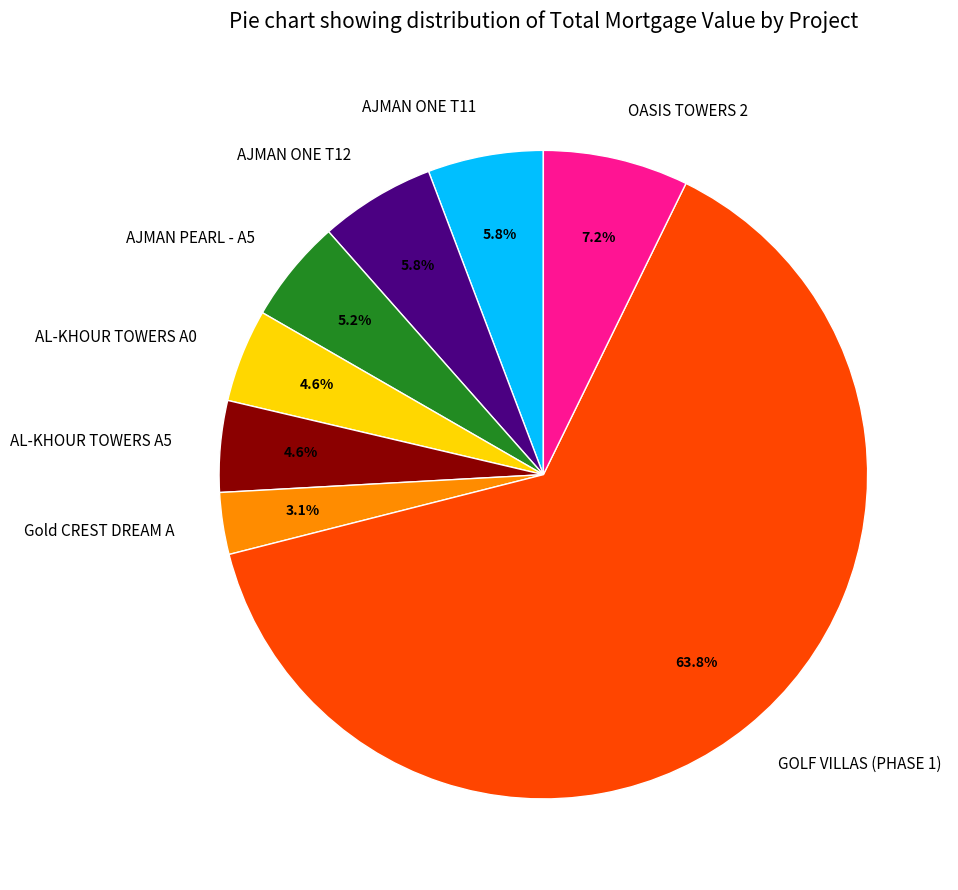

To the nearest percent, what is the combined percentage of GOLF VILLAS (PHASE 1) and AL-KHOUR TOWERS A5?

68%